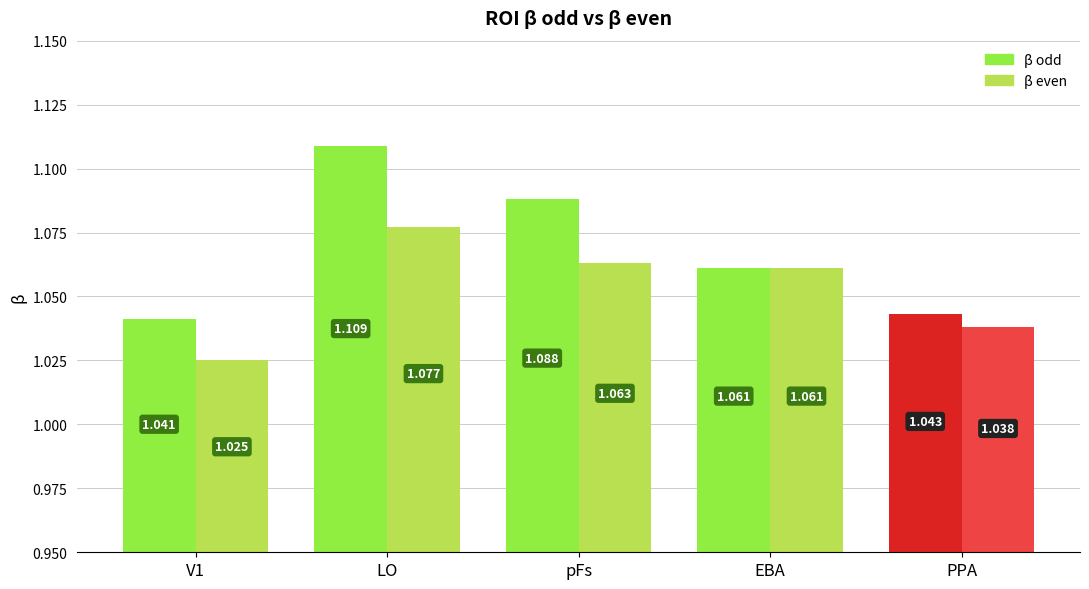

At how many categories does at least one series exceed 1?

5